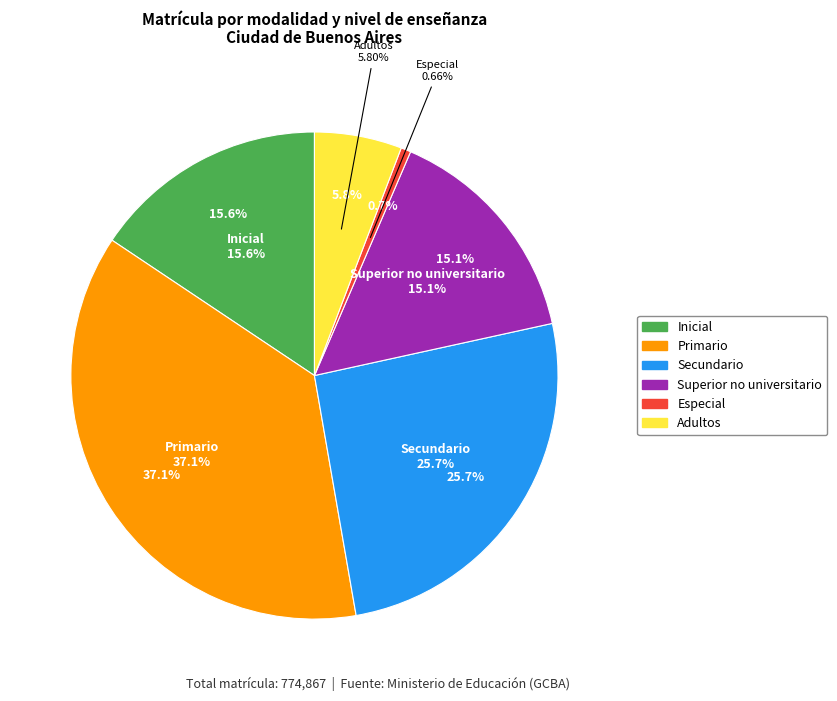

Which category has the smallest portion of the pie?

Especial